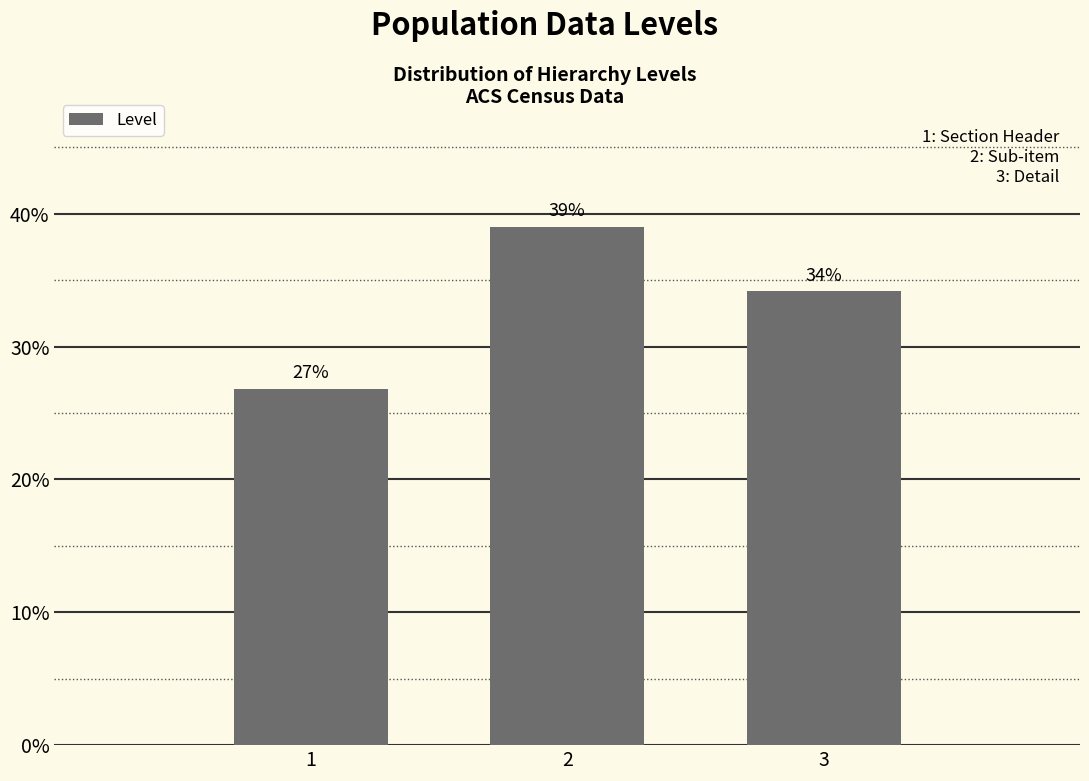

The chart shows a value of 12.5 at 2. True or false?

False